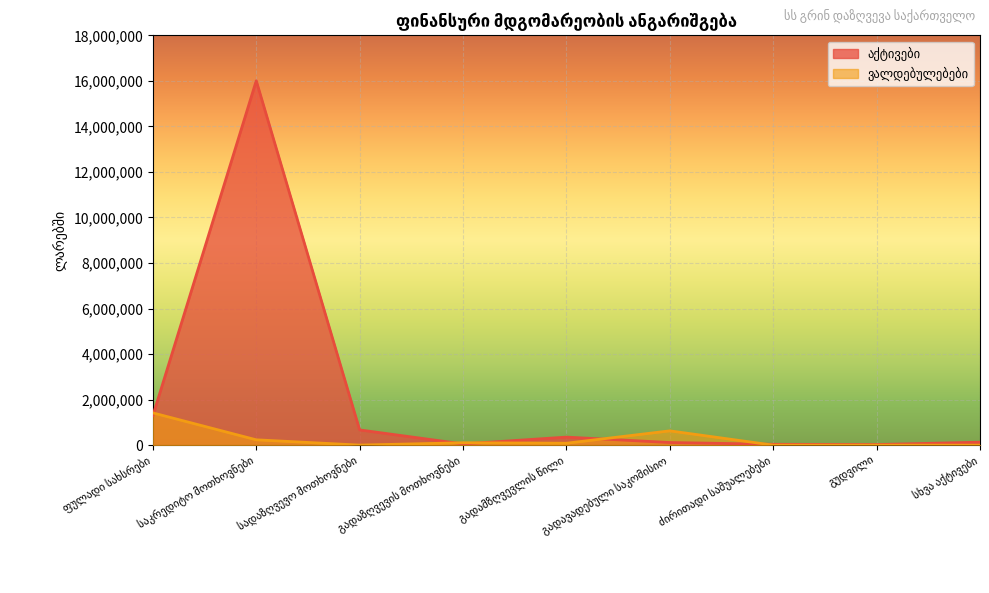

What are all the series names shown in the legend?

აქტივები, ვალდებულებები